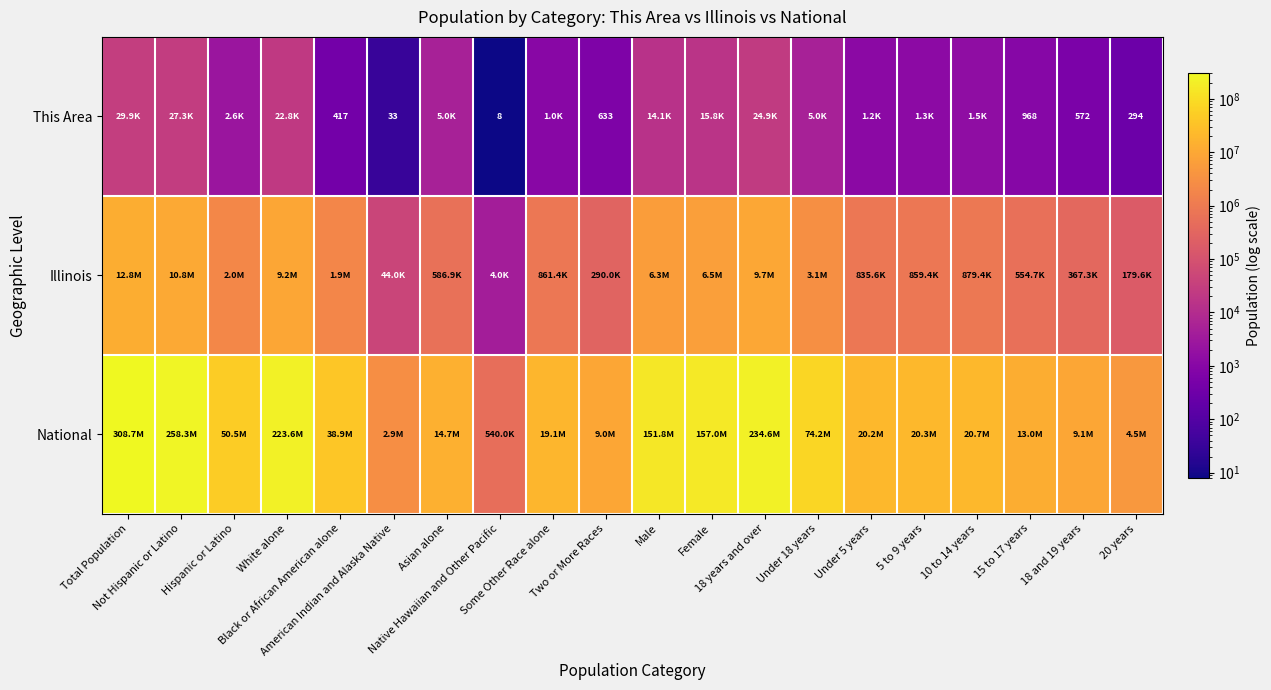

Which category has the lowest value in the Illinois series?

Native Hawaiian and Other Pacific